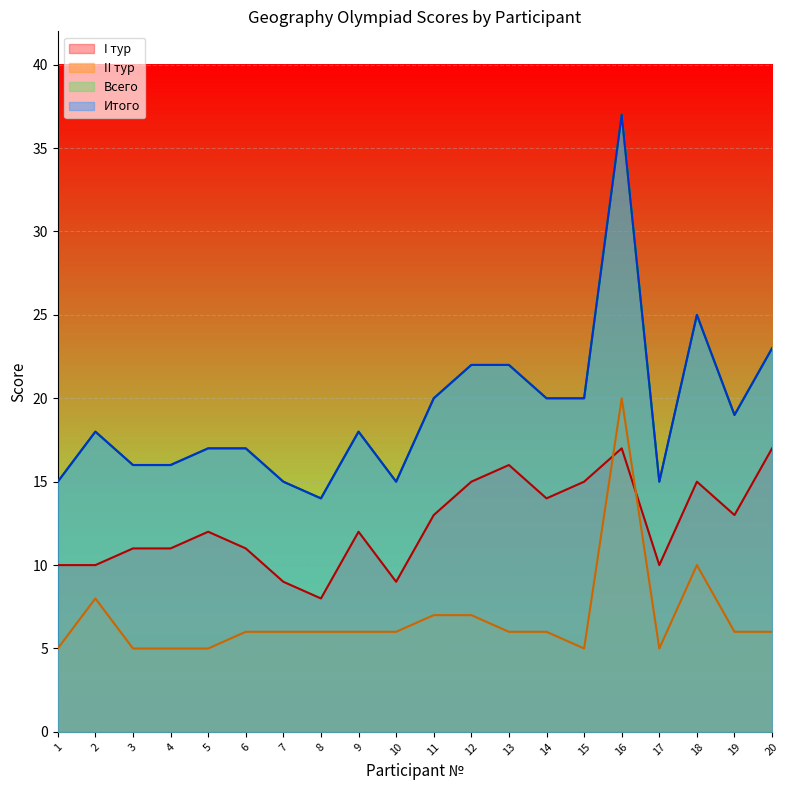

The value of II тур at 15 is 8. True or false?

False